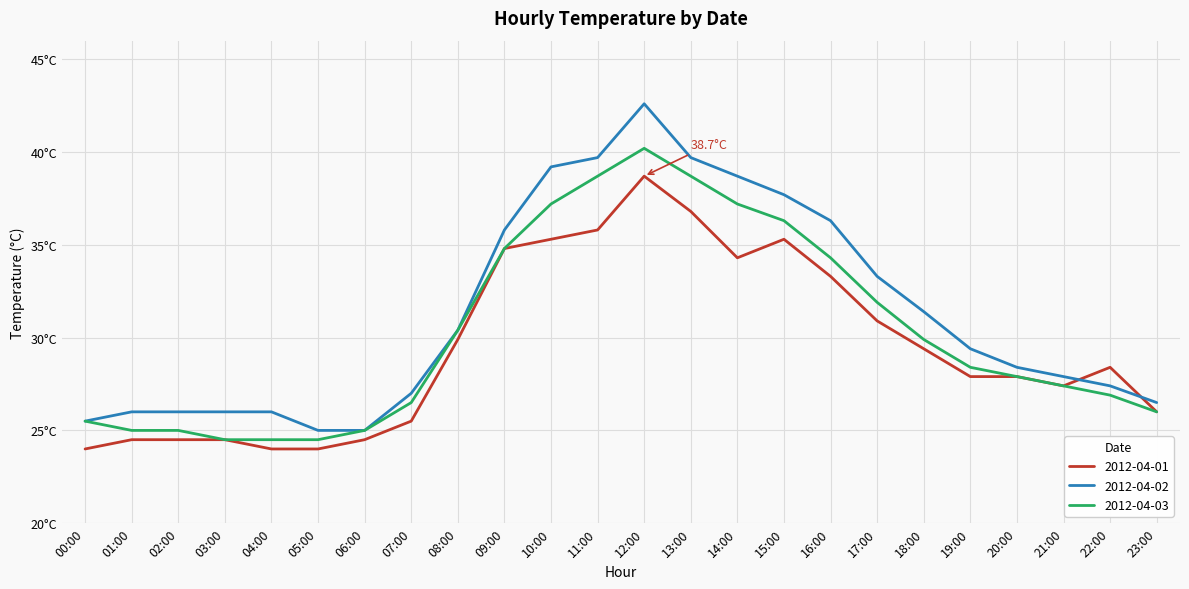

What are all the series names shown in the legend?

2012-04-01, 2012-04-02, 2012-04-03